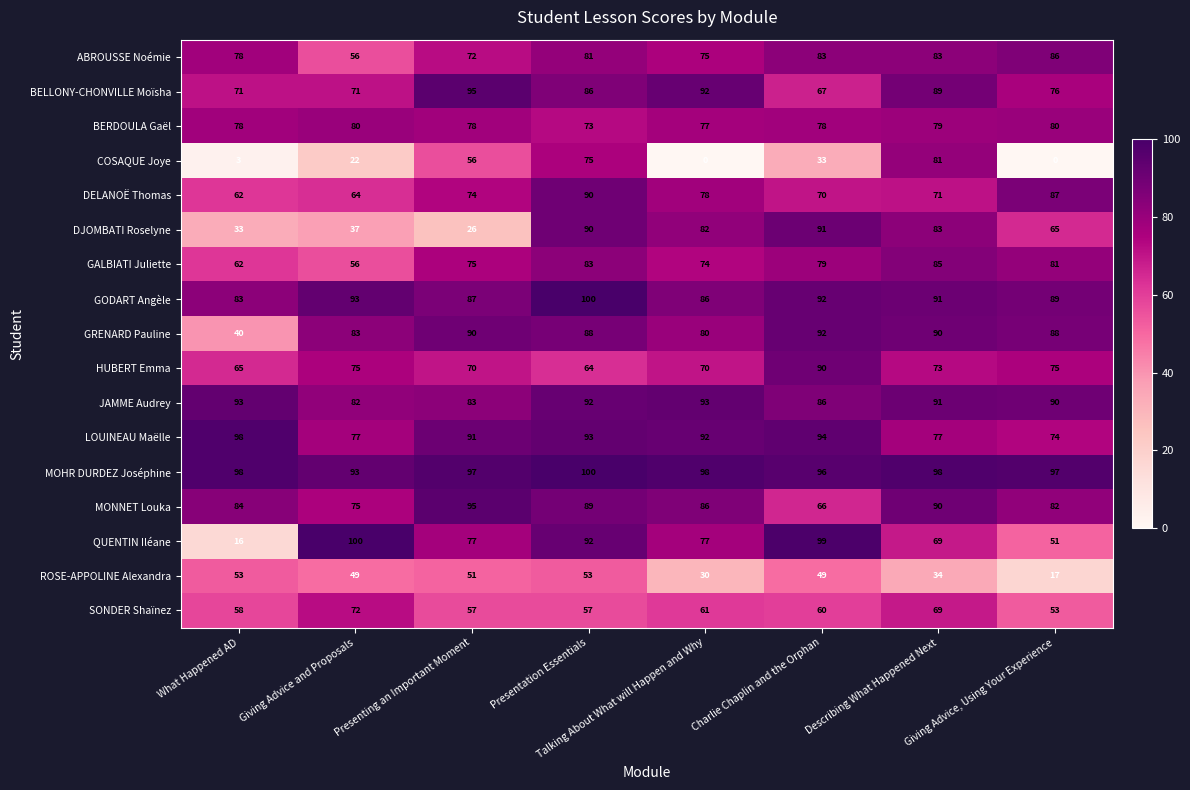

Which series has the largest total across all categories?

MOHR DURDEZ Joséphine